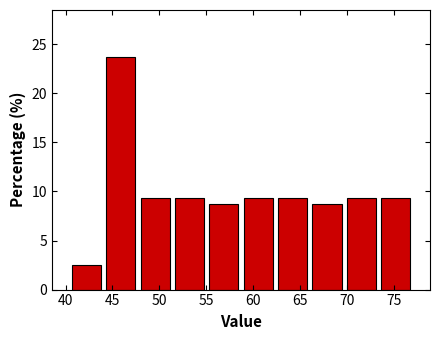

Reading left to right, transcribe this chart: for each bar, give the range it covers on the x-axis and its height. Neither the bar edges nor the heights are printed on the chart, so give them approximately, as read against the axes.

40.5 to 44.0: 2.5
44.0 to 47.5: 24.0
47.5 to 51.5: 9.5
51.5 to 55.0: 9.5
55.0 to 58.5: 9.0
58.5 to 62.5: 9.5
62.5 to 66.0: 9.5
66.0 to 69.5: 9.0
69.5 to 73.5: 9.5
73.5 to 77.0: 9.5